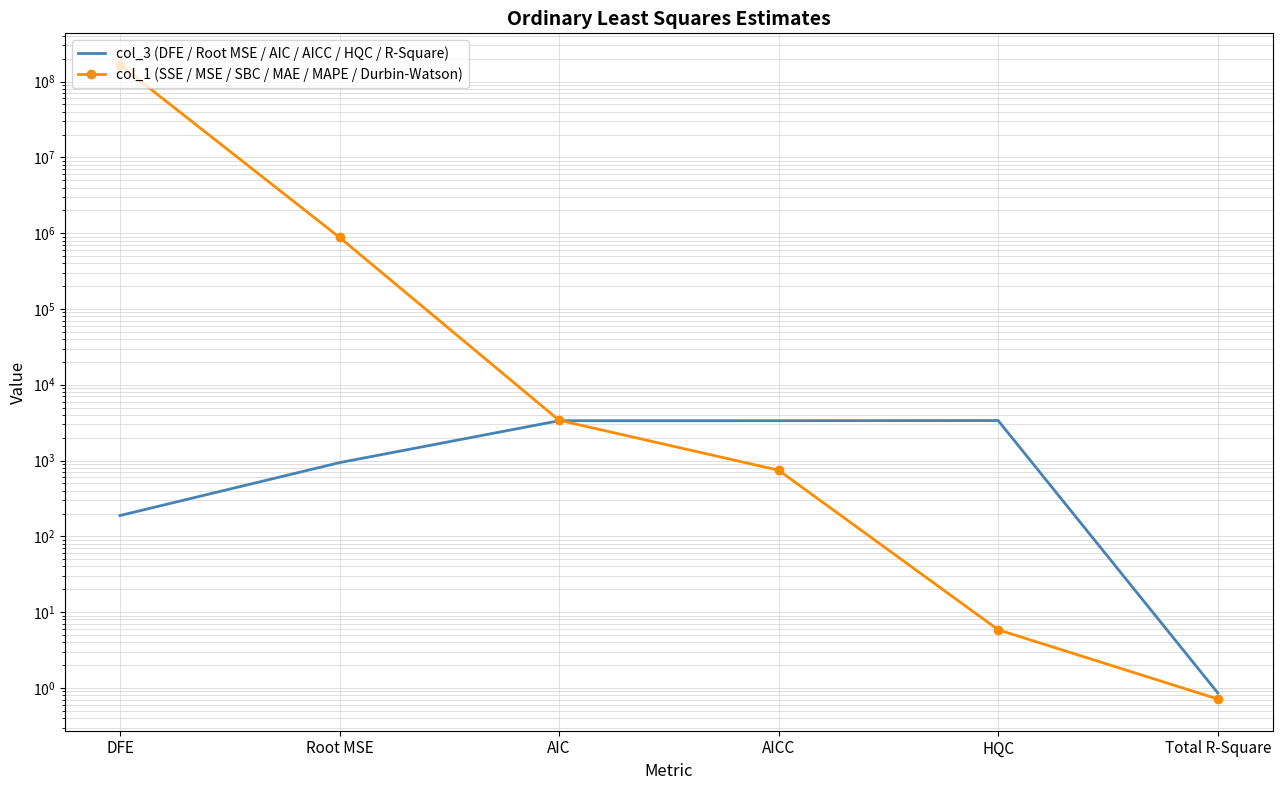

What is the difference between the col_3 (DFE / Root MSE / AIC / AICC / HQC / R-Square) values at AICC and HQC?

16.5